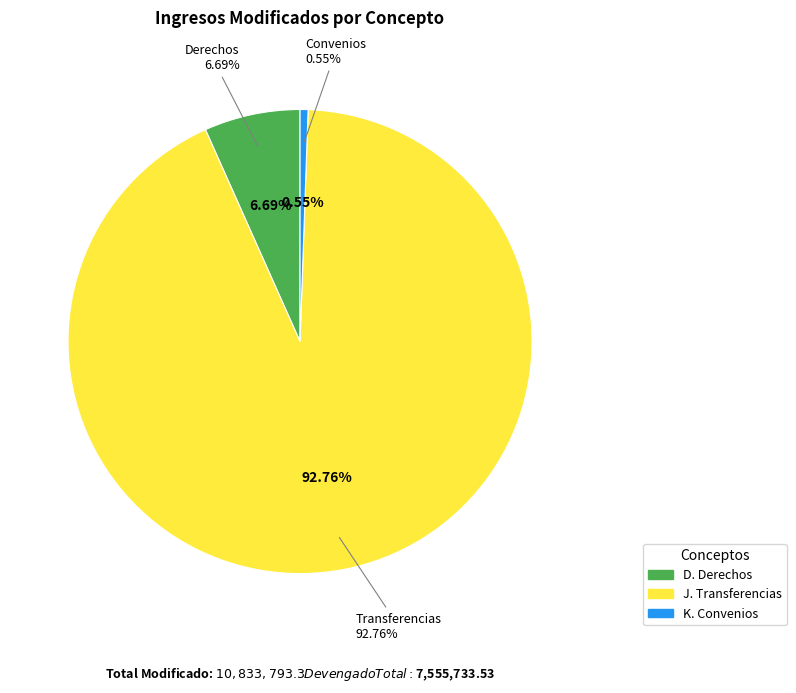

Which has a higher value, J. Transferencias or K. Convenios?

J. Transferencias